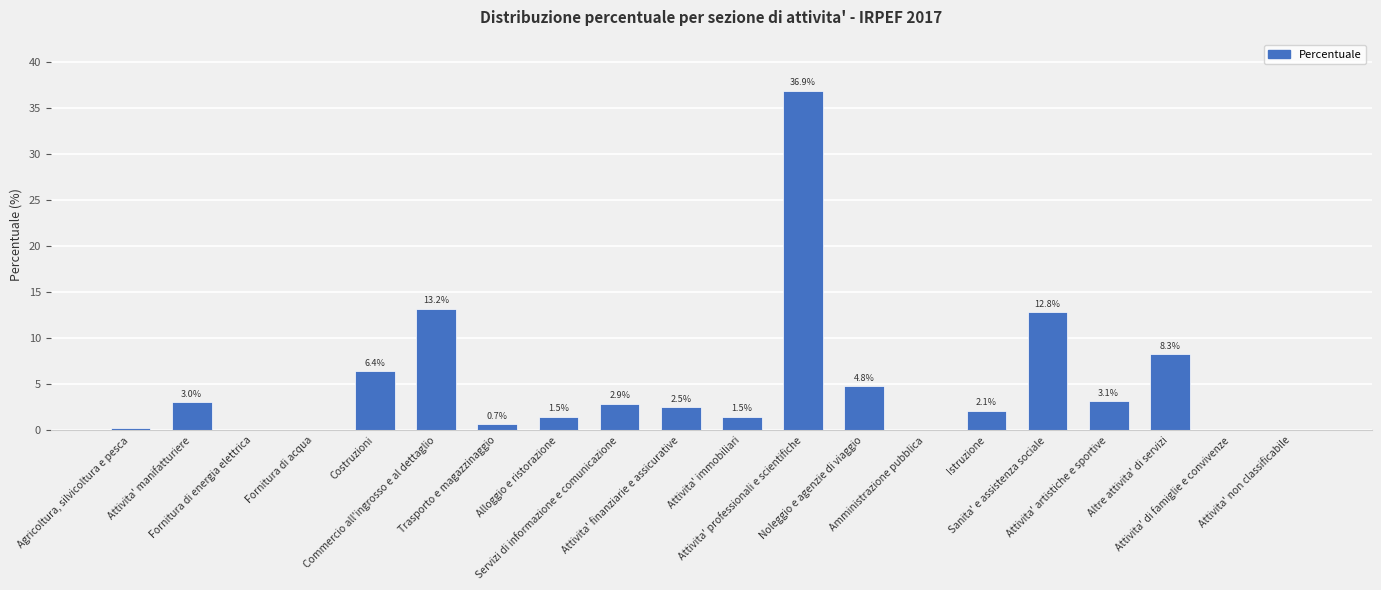

What is the average value?

5.0